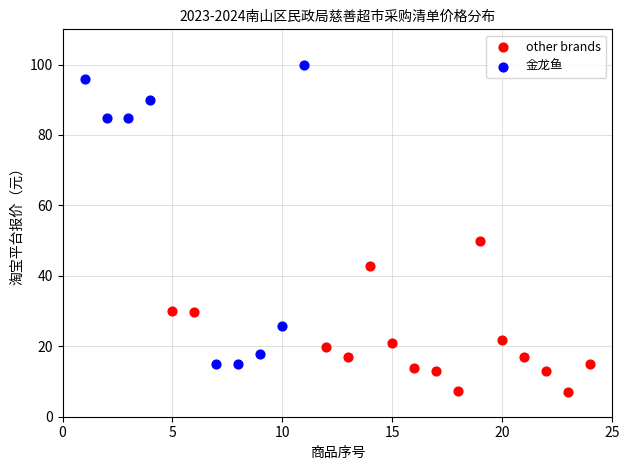

Which series has the widest spread of Y values?

金龙鱼